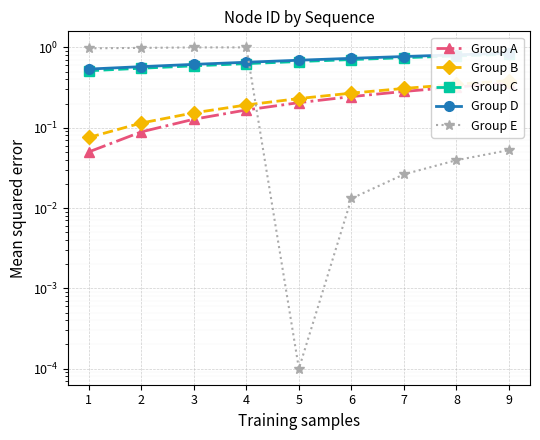

Between 6 and 7, which is larger?

7